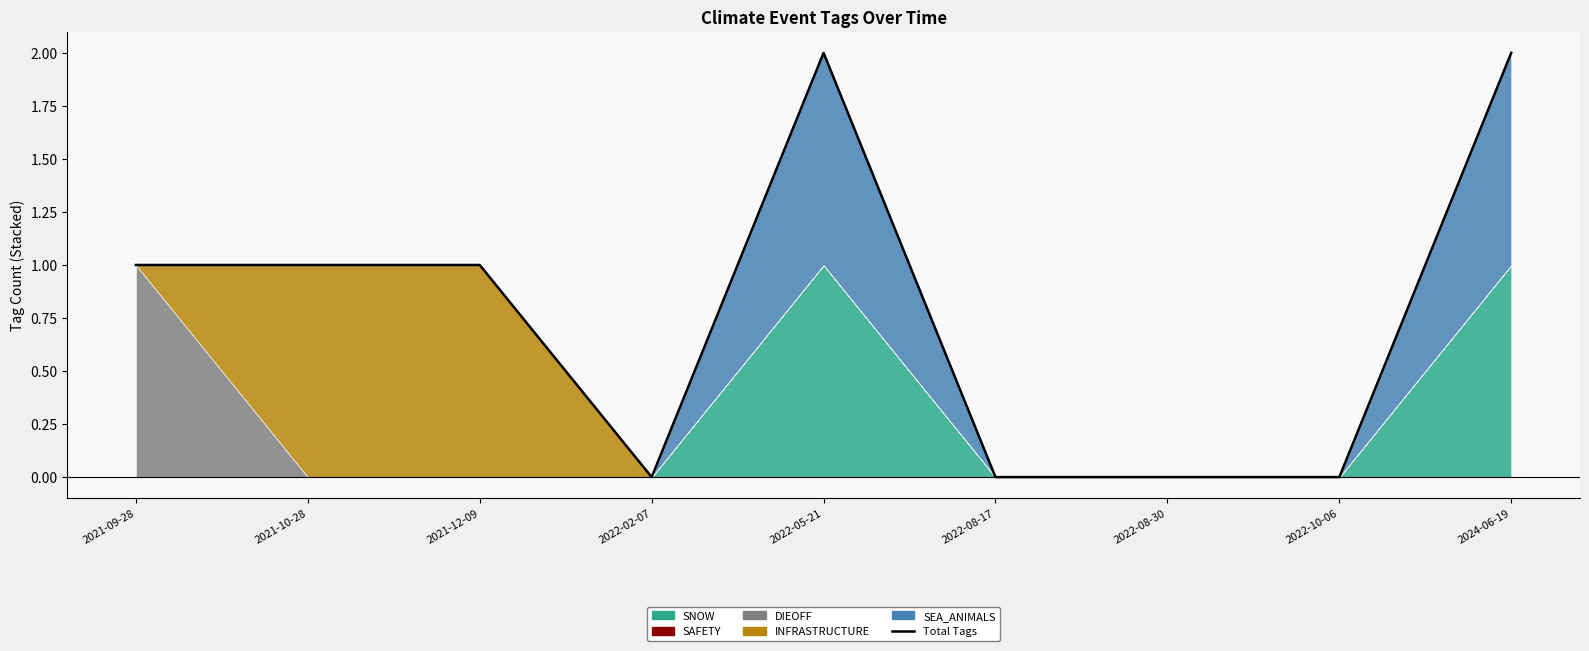

What is the maximum value shown in the chart?

2